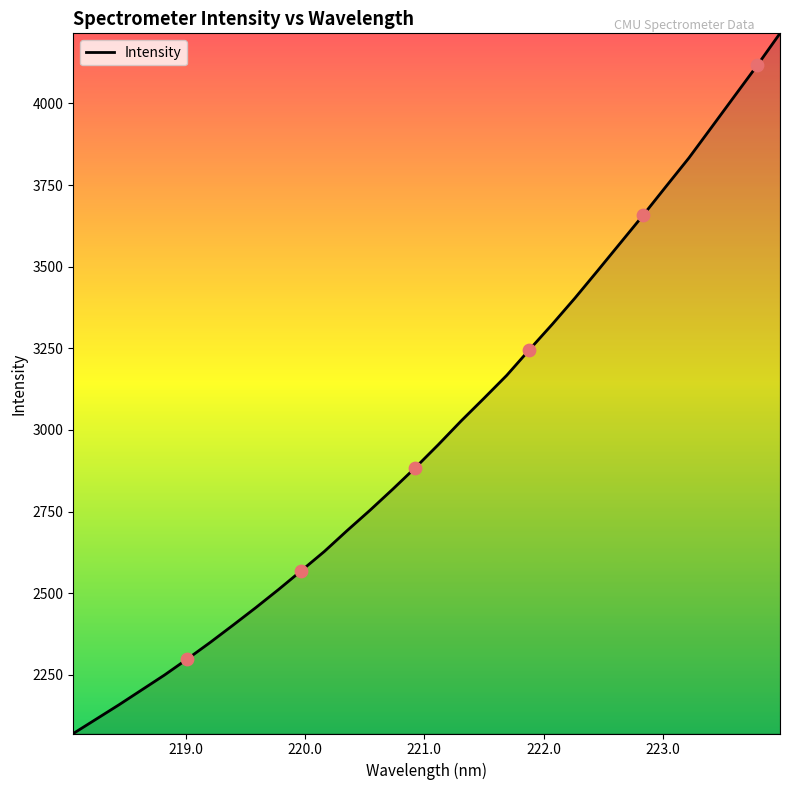

What is the maximum value shown in the chart?

4214.5